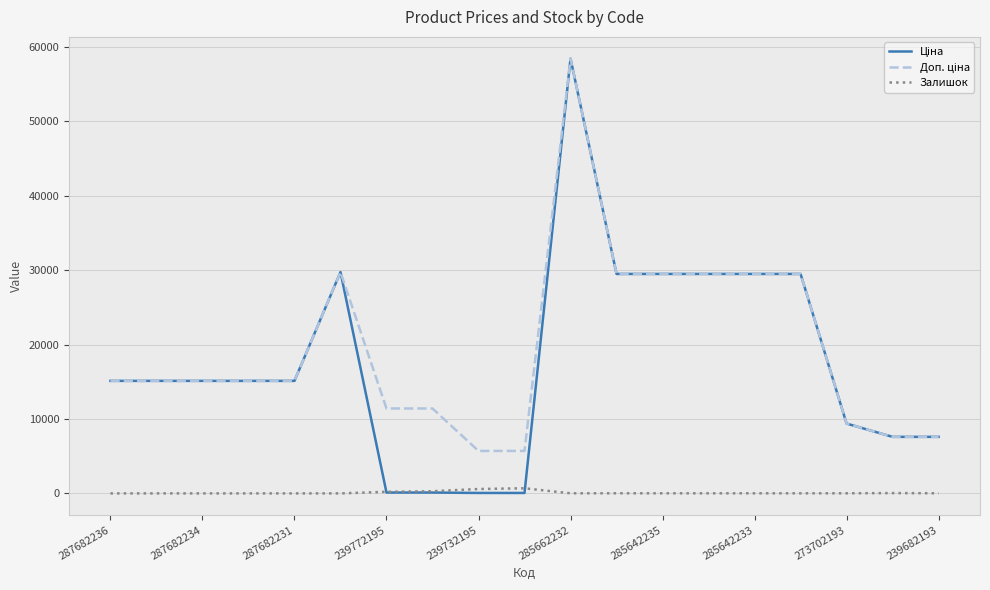

What is the greatest value displayed?

58426.5